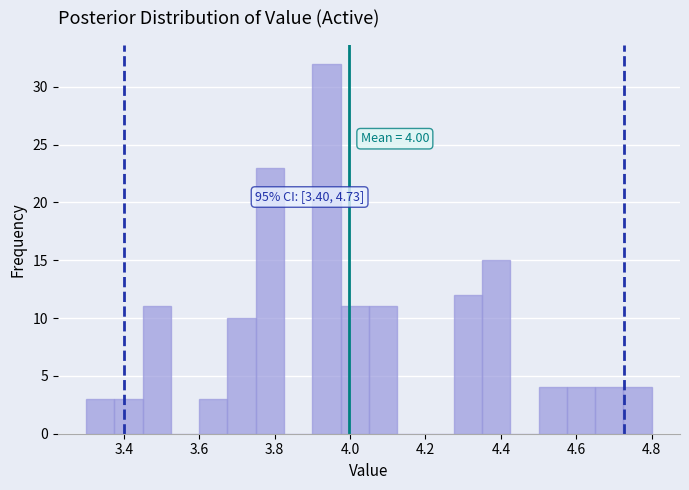

Read against the x-axis, roughly where is the centre of the tallest bar?

3.94